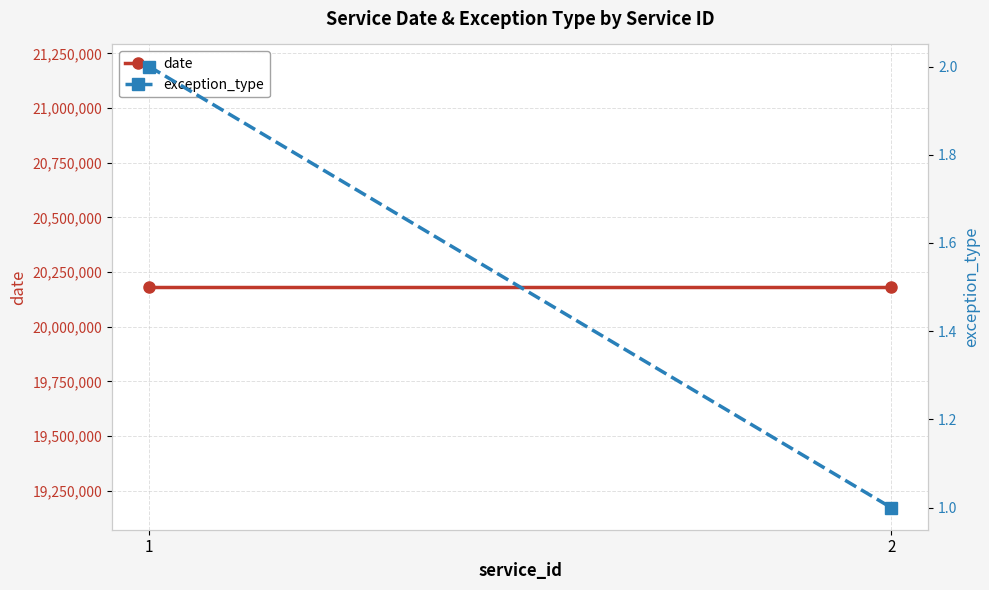

At which label is exception_type closest to 1?

2